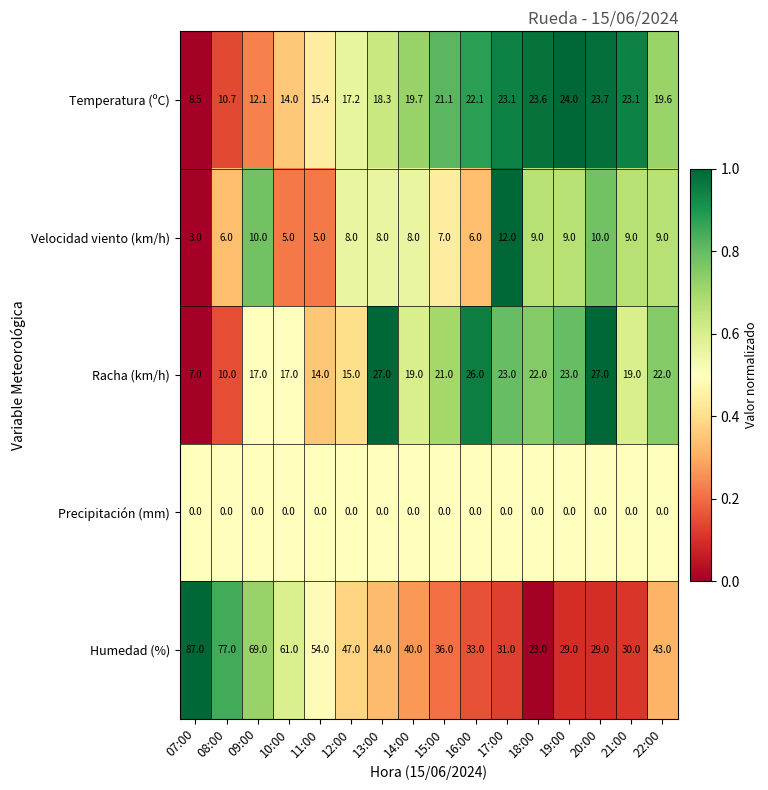

Which series has the widest spread of values?

Humedad (%)